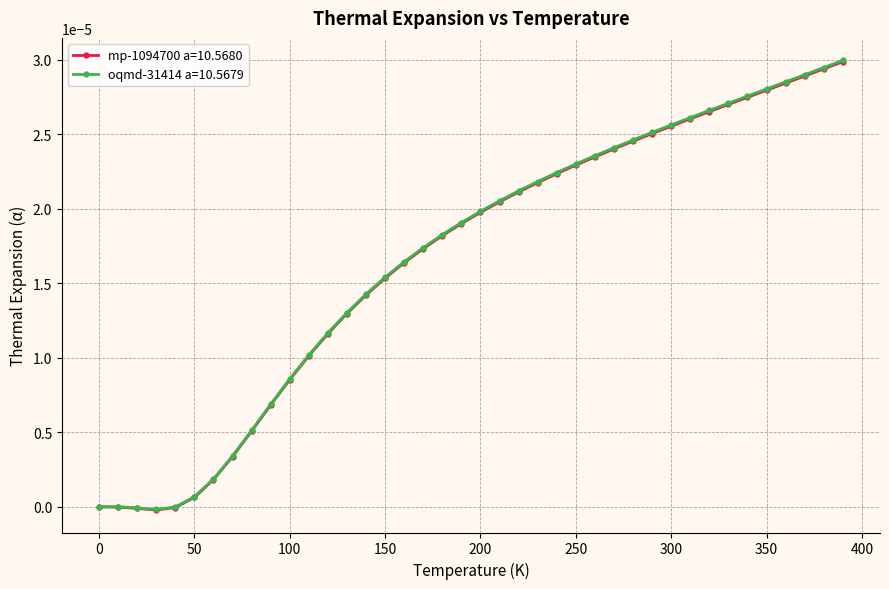

Which series has the largest range (max minus min)?

oqmd-31414 a=10.5679